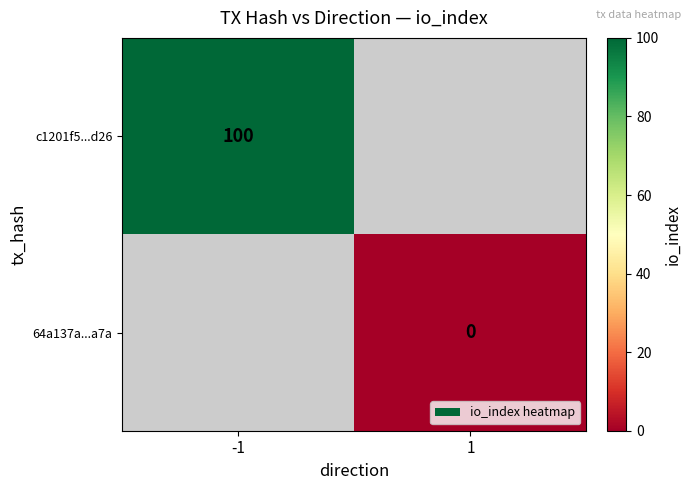

The c1201f5...d26 series shows 100 at -1. True or false?

True